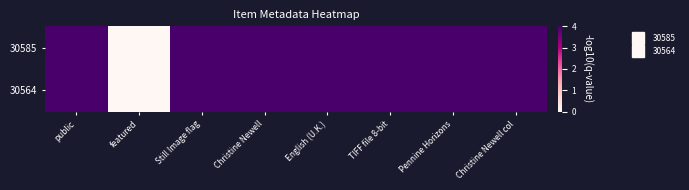

At which category is the sum across all series the highest?

public